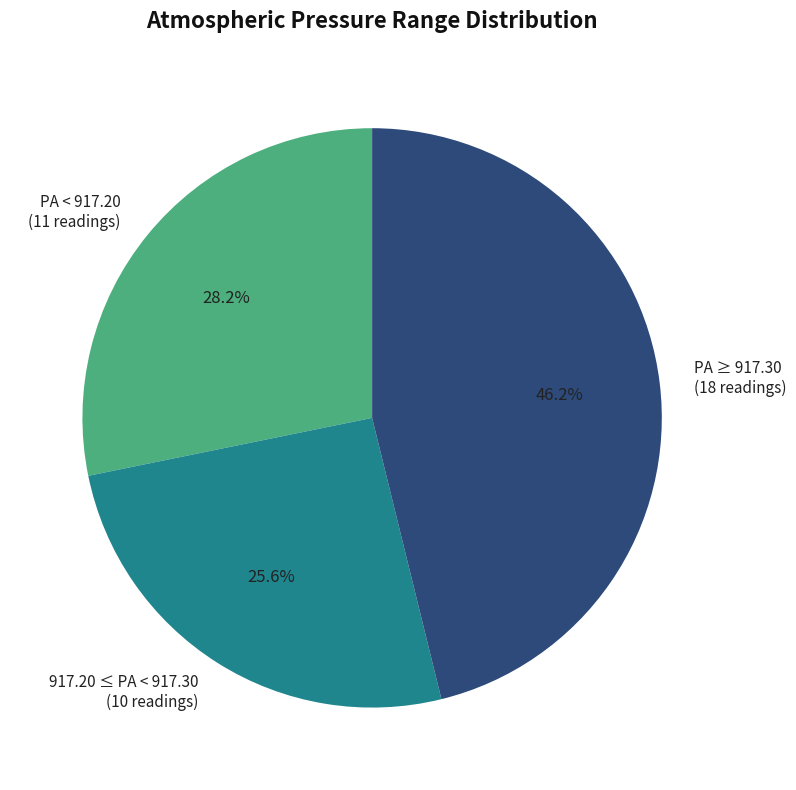

Rank the categories by value from highest to lowest.

PA ≥ 917.30 (18 readings), PA < 917.20 (11 readings), 917.20 ≤ PA < 917.30 (10 readings)